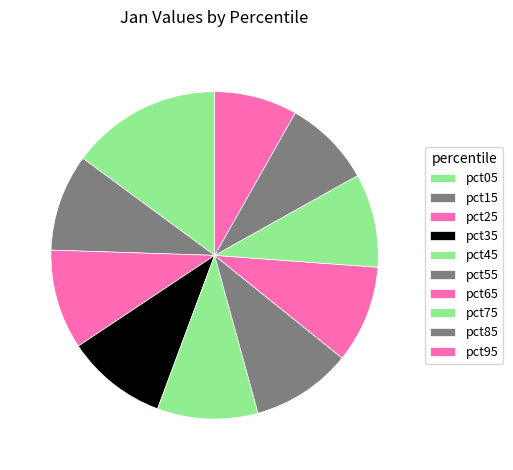

What is the change in value from pct15 to pct95?

-0.3